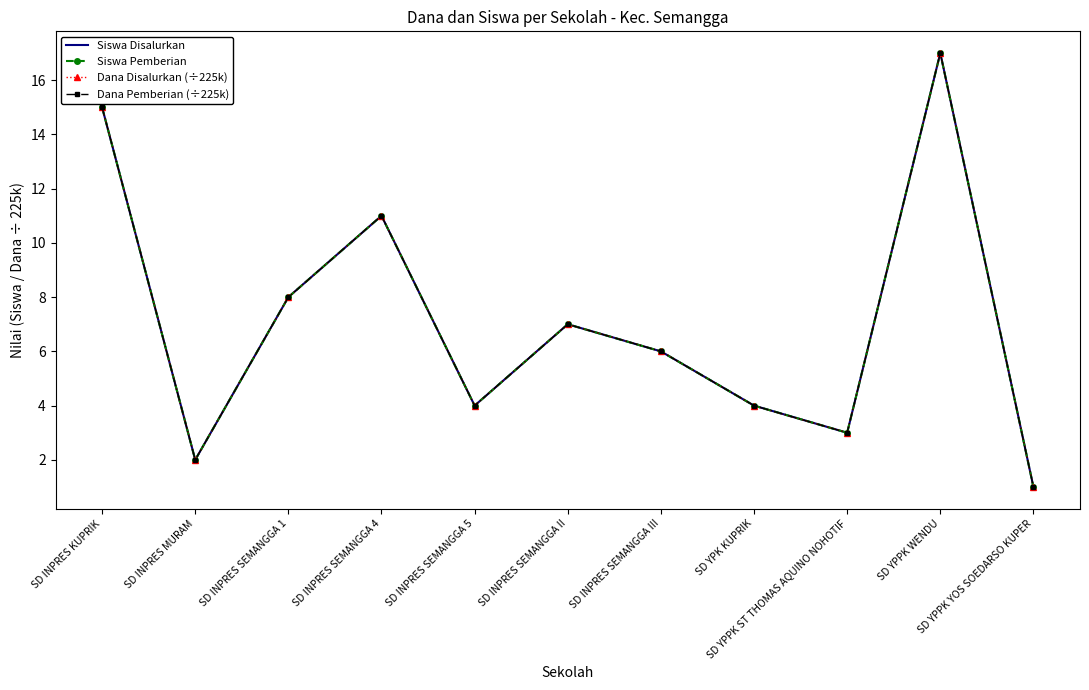

What is the difference between the second highest and minimum values in the Siswa Disalurkan series?

14